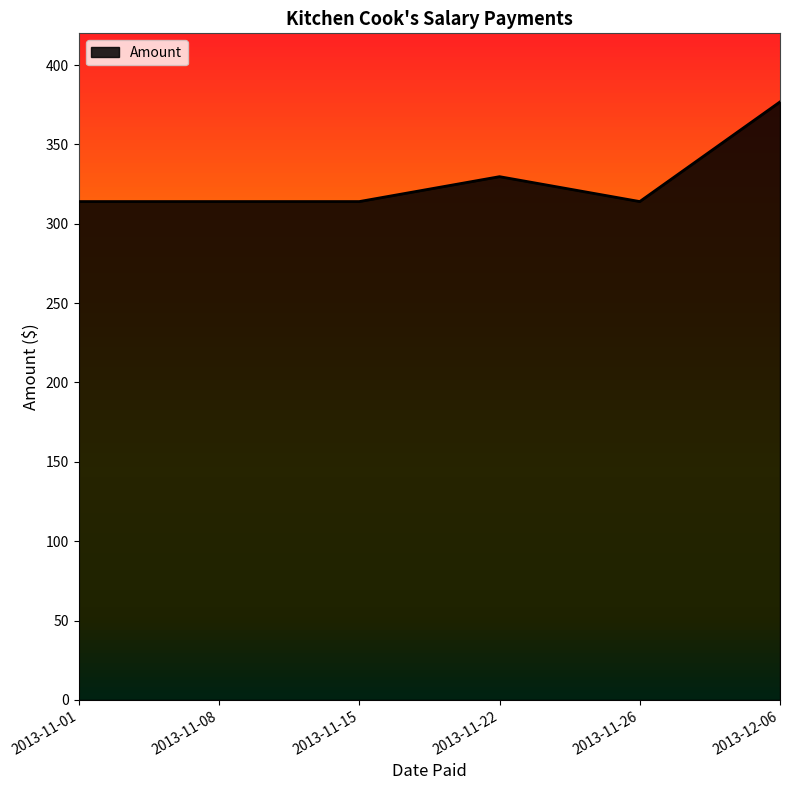

At which label is the value closest to 345?

2013-11-22